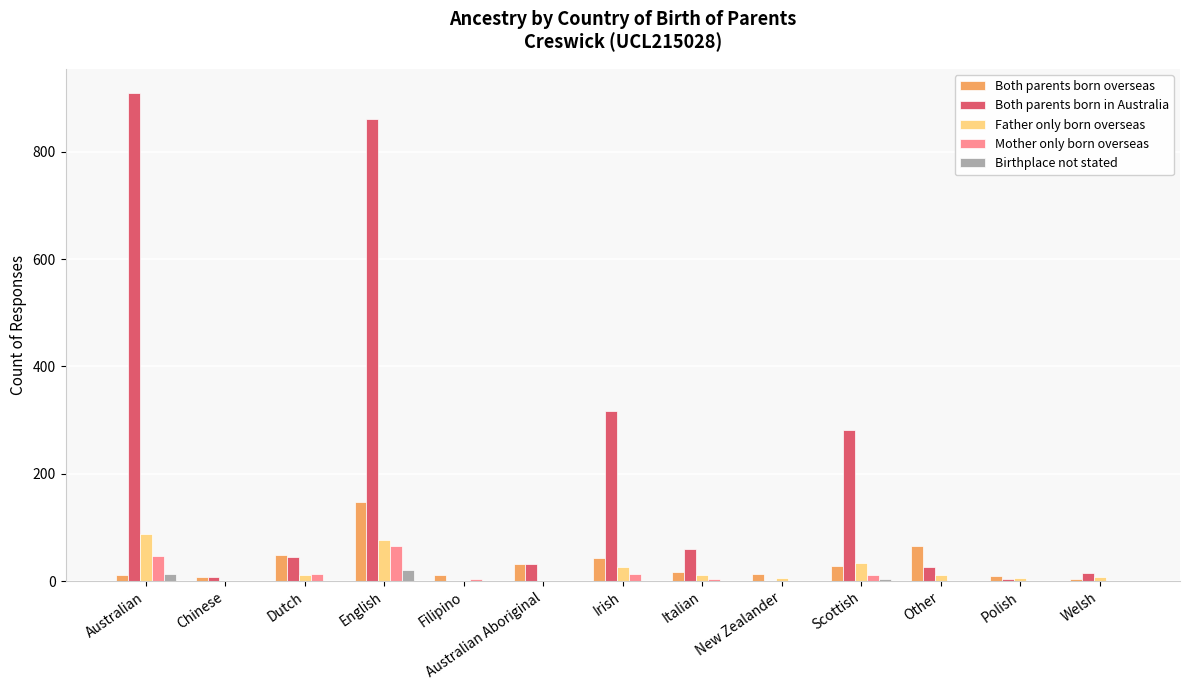

What is the maximum value shown in the chart?

909